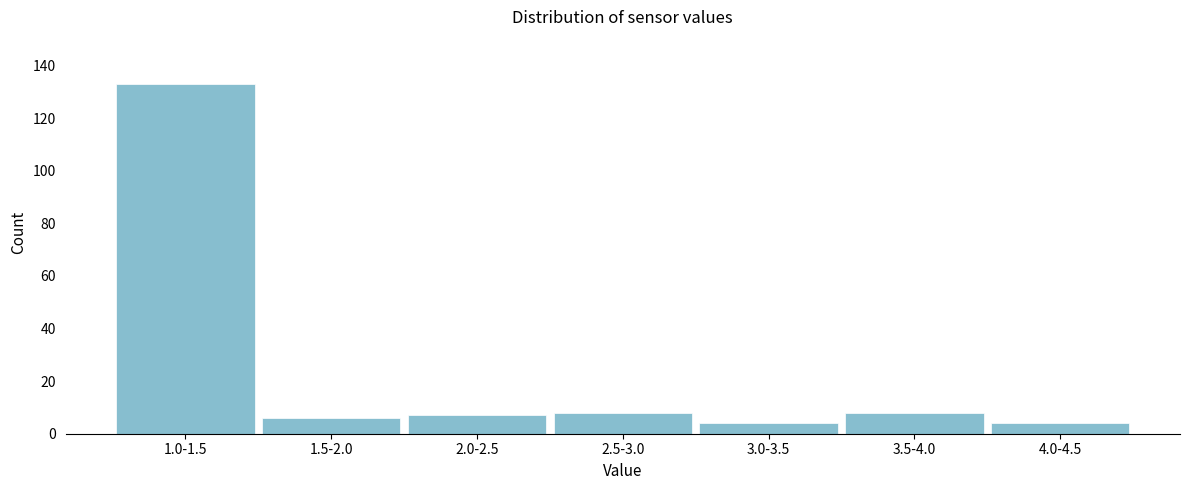

Reading left to right, extract all data points from this chart.

133	6	7	8	4	8	4